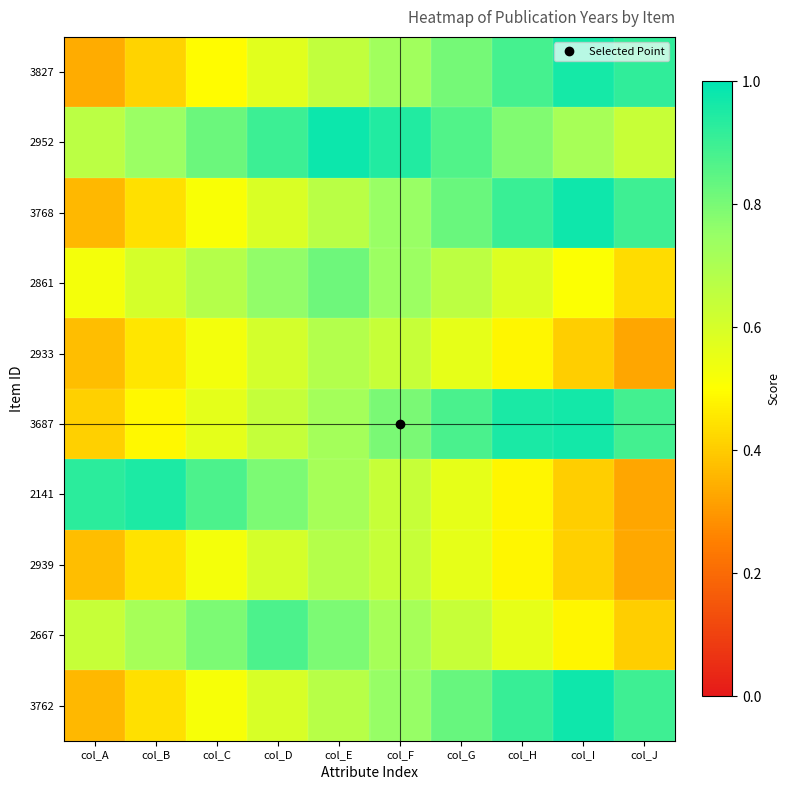

Rank the series at col_H from lowest to highest value.

2933, 2141, 2939, 2667, 2861, 2952, 3827, 3768, 3762, 3687